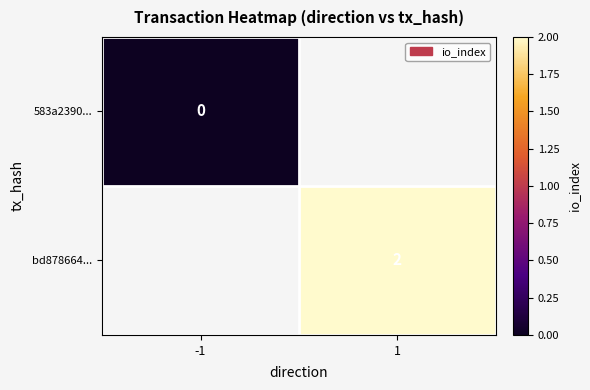

Which category has the highest value in the row_0 series?

-1